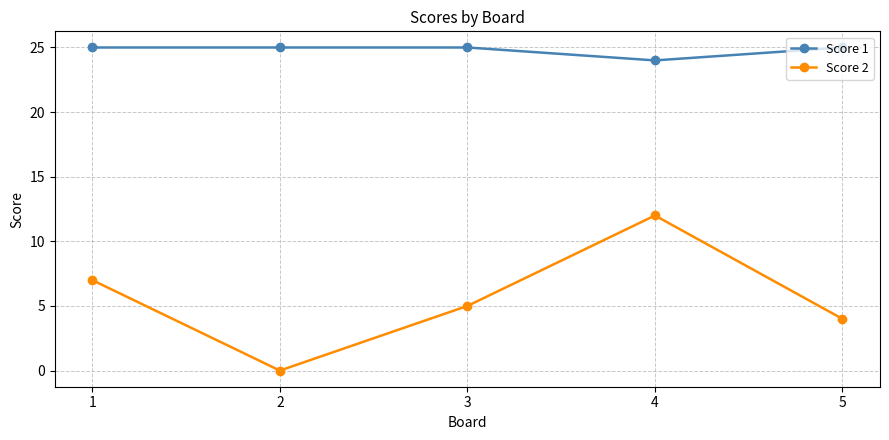

Rank the categories by Score 2 value from lowest to highest.

2, 5, 3, 1, 4